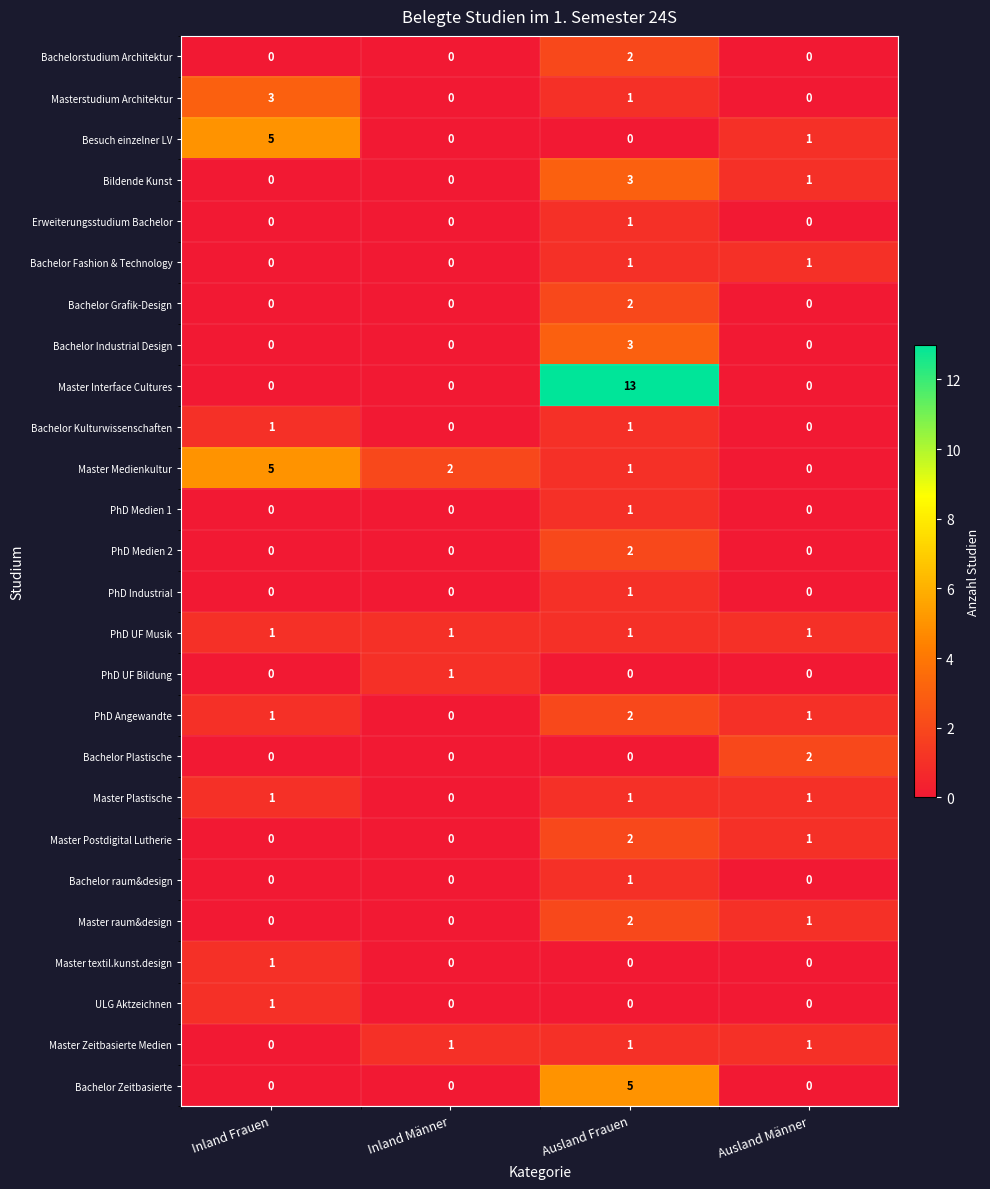

How many Bachelor Kulturwissenschaften values are between 0 and 1?

4